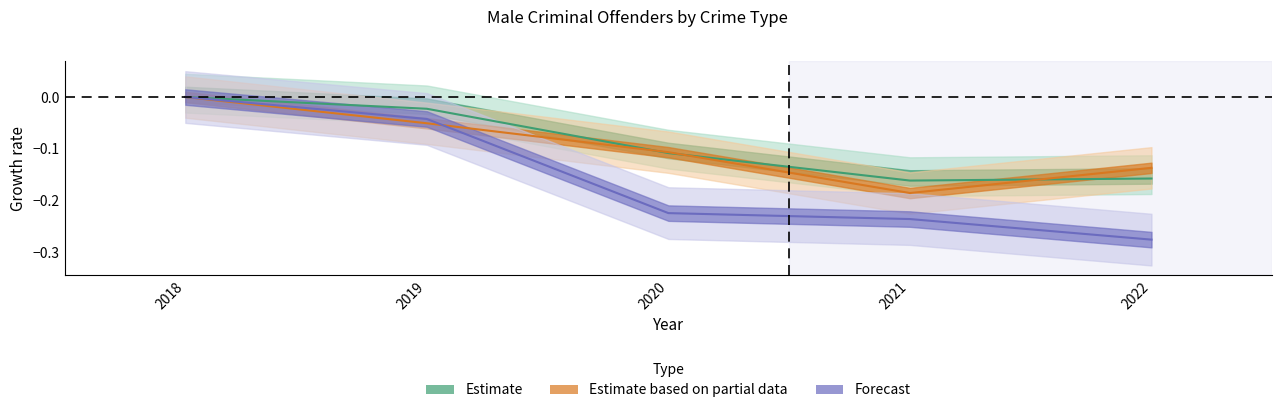

True or false: Men - Criminal offenders has a value of 0.0 at 2018.

True